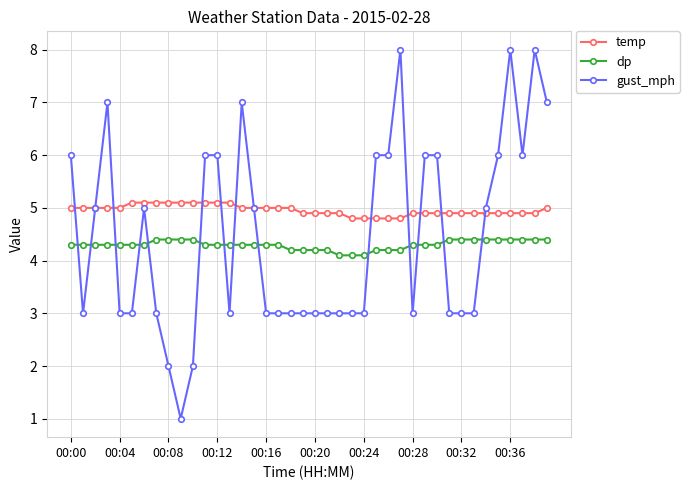

Rank the series by their maximum value, from highest to lowest.

gust_mph, temp, dp